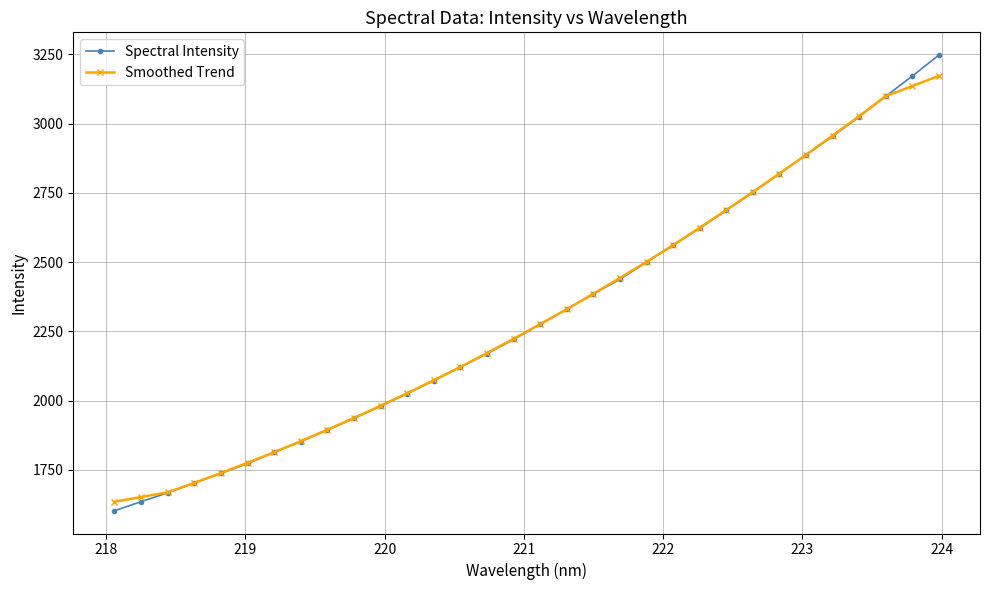

What is the value of the Smoothed Trend point at the 24th from the left?

2688.3